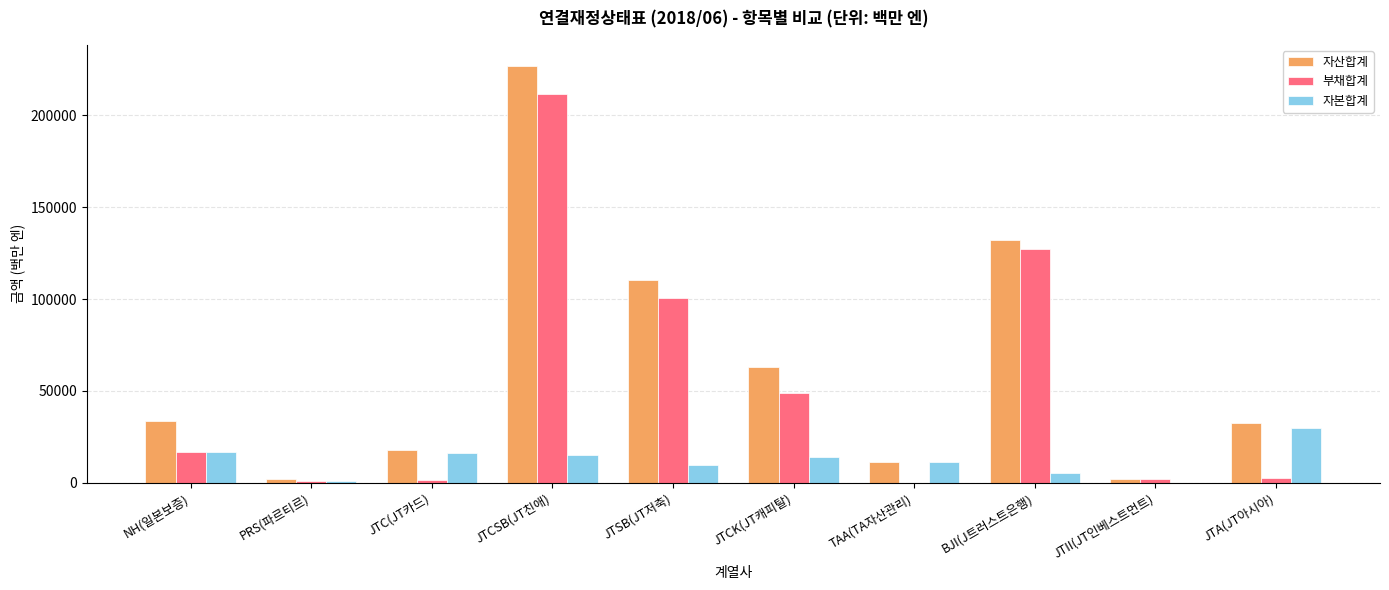

Which series has the largest total across all categories?

자산합계